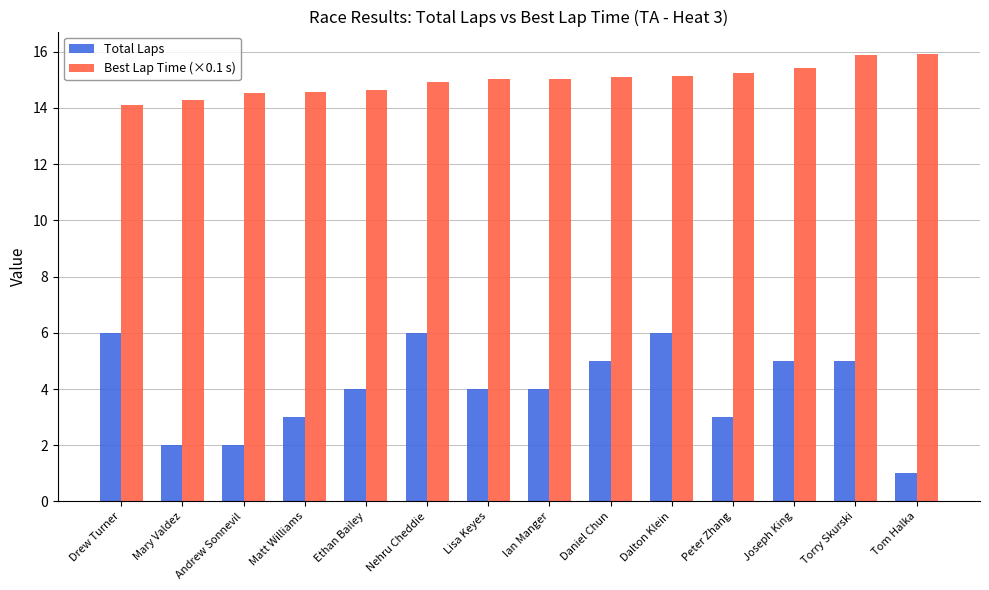

Read the Best Lap Time (×0.1 s) value at Tom Halka.

15.9